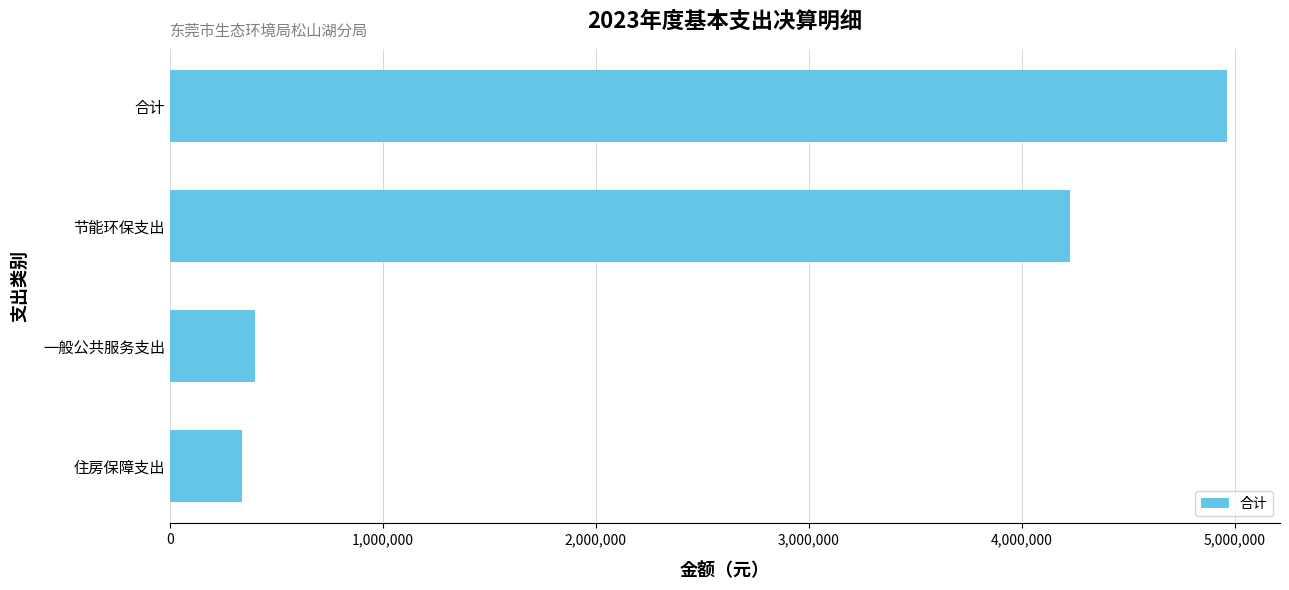

What is the sum of all values?

9926564.7